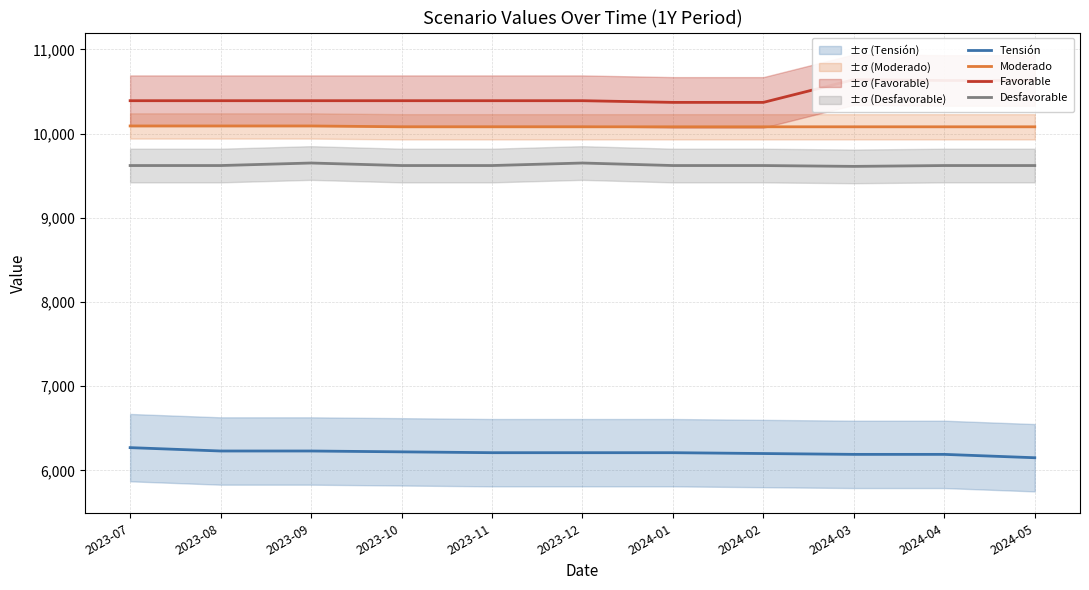

True or false: Desfavorable and Tensión cross at least once.

False